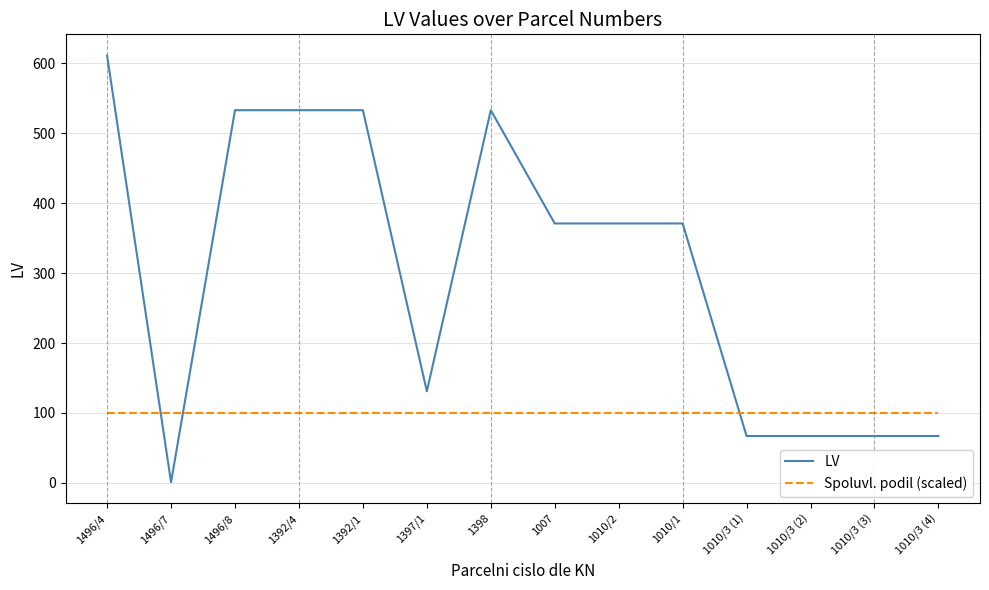

Rank the series by their maximum value, from lowest to highest.

Spoluvl. podil (scaled), LV